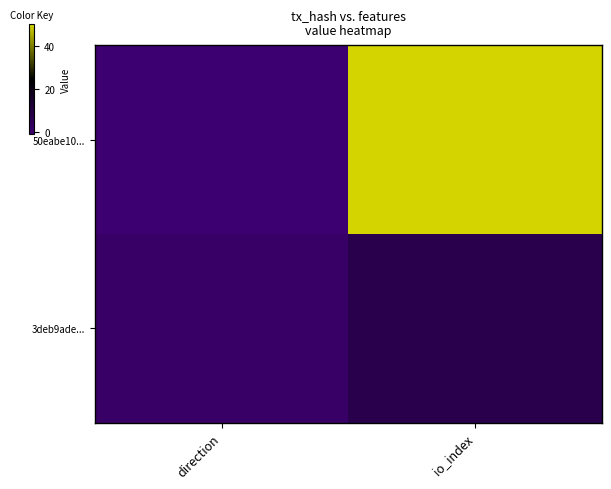

At direction, list the series in order from smallest to largest.

50eabe10..., 3deb9ade...